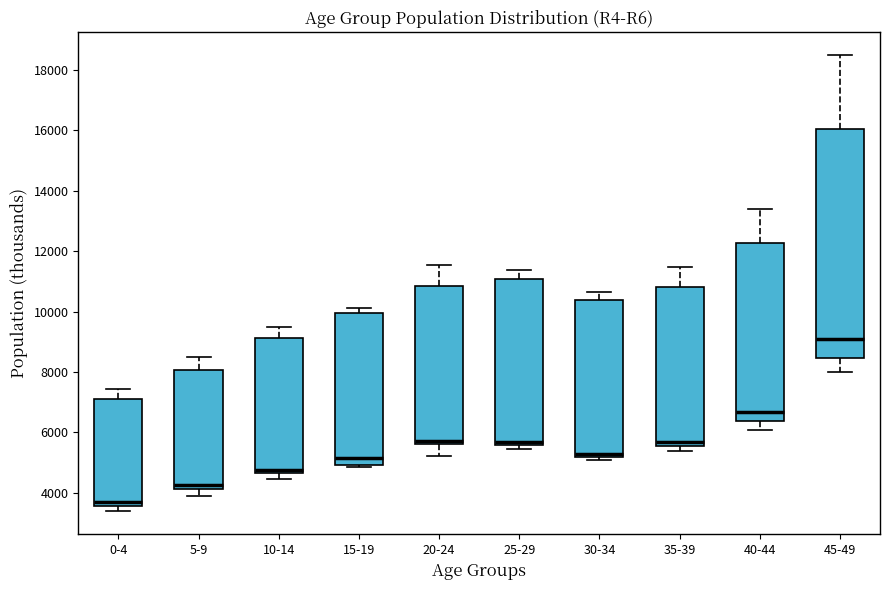

Reading left to right, read every box against the y-axis: the position of its median line, the range the box covers, and the ends of its whiskers. The values are not printed on the chart, so give them approximately, as read against the axis.

0-4: median 3800, box 3600 to 7000, whiskers 3400 to 7400
5-9: median 4200 (just above the box's lower edge), box 4200 to 8000, whiskers 3800 to 8400
10-14: median 4800, box 4600 to 9200, whiskers 4400 to 9600
15-19: median 5200, box 5000 to 10000, whiskers 4800 to 10200
20-24: median 5800, box 5600 to 10800, whiskers 5200 to 11600
25-29: median 5600 (just above the box's lower edge), box 5600 to 11000, whiskers 5400 to 11400
30-34: median 5200 (just above the box's lower edge), box 5200 to 10400, whiskers 5000 to 10600
35-39: median 5600 (just above the box's lower edge), box 5600 to 10800, whiskers 5400 to 11400
40-44: median 6600, box 6400 to 12200, whiskers 6000 to 13400
45-49: median 9000, box 8400 to 16000, whiskers 8000 to 18400